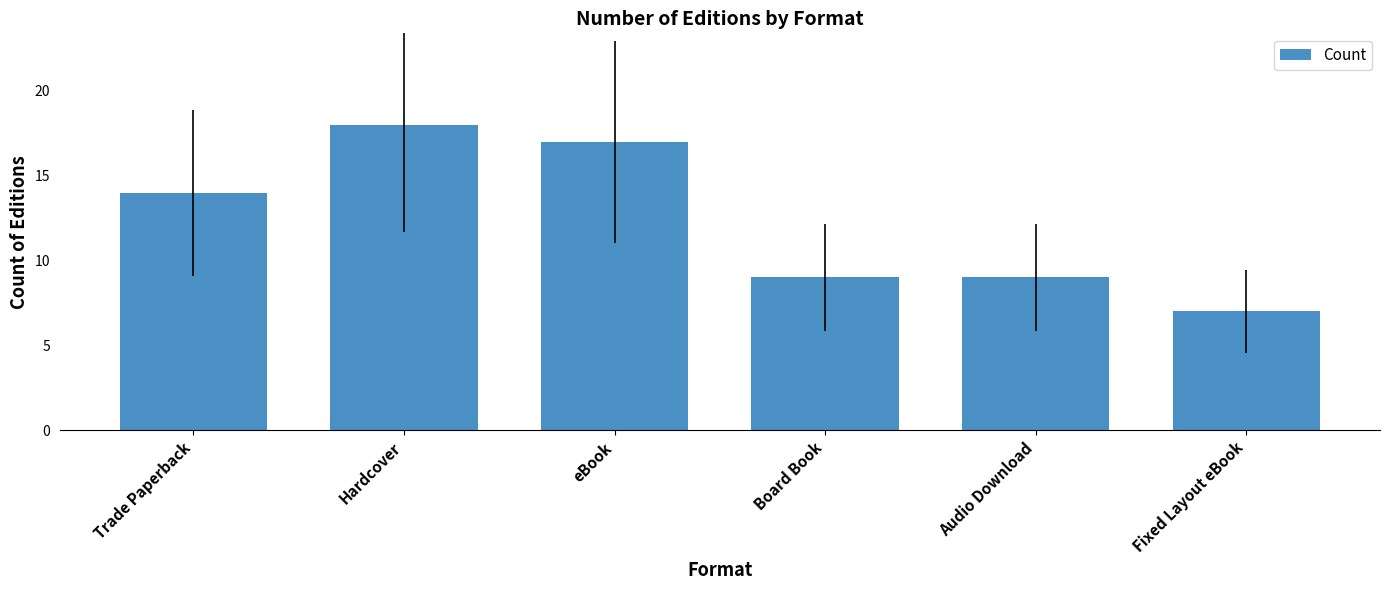

Which label corresponds to the smallest value in the chart?

Fixed Layout eBook